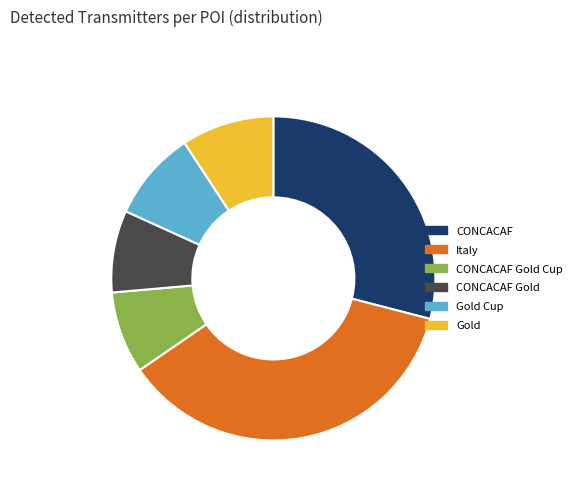

True or false: CONCACAF Gold accounts for 1% of the total.

False